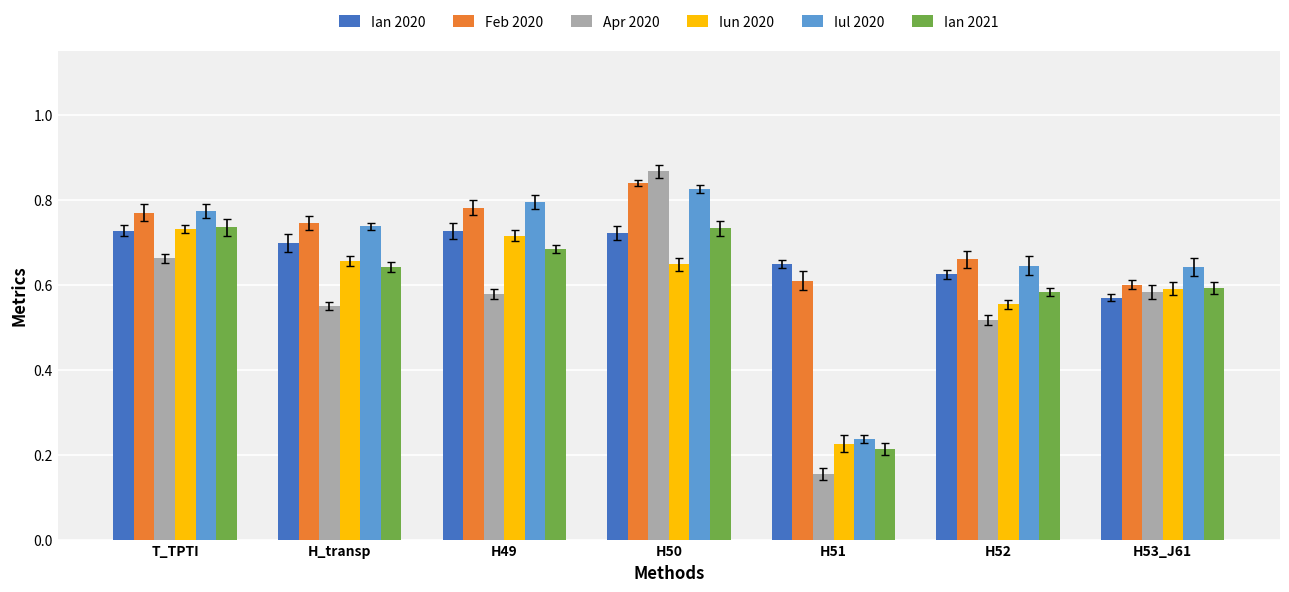

What is the difference between the Apr 2020 values at H50 and H53_J61?

0.3